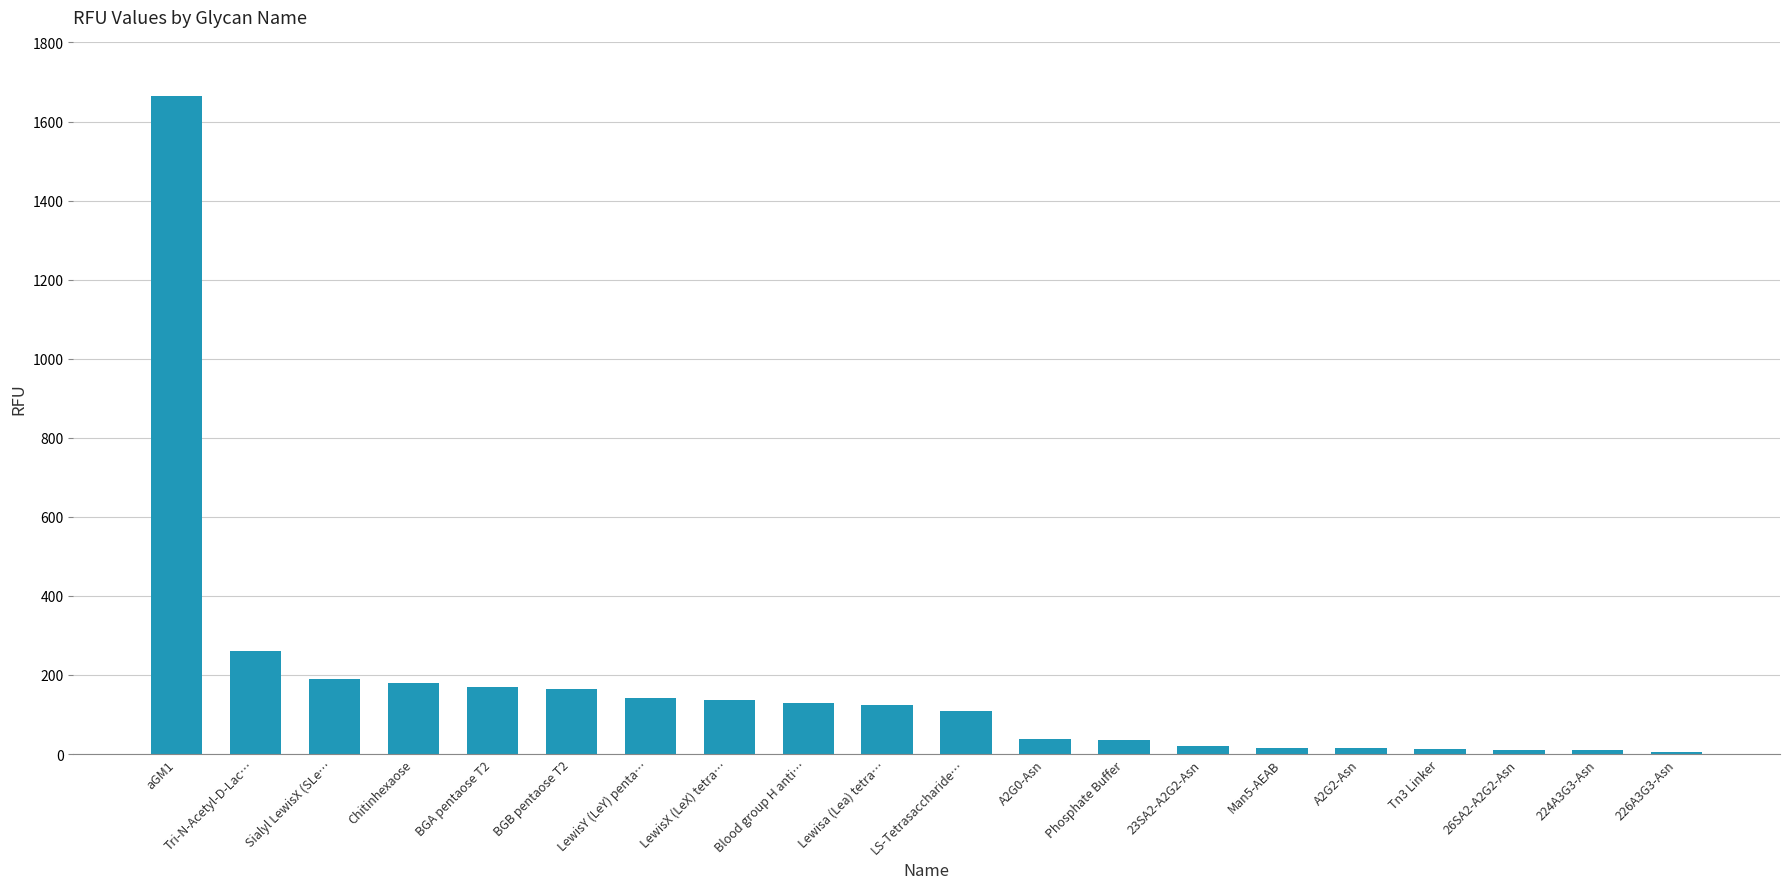

At which label is the value closest to 835?

Tri-N-Acetyl-D-Lac…